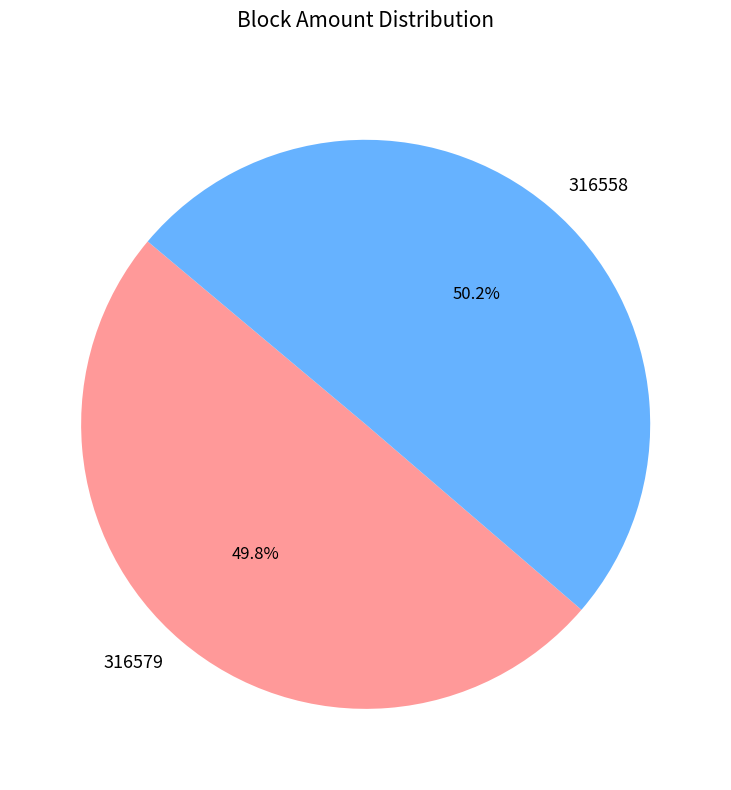

To the nearest percent, what is the difference between the largest and smallest slice percentages?

0%